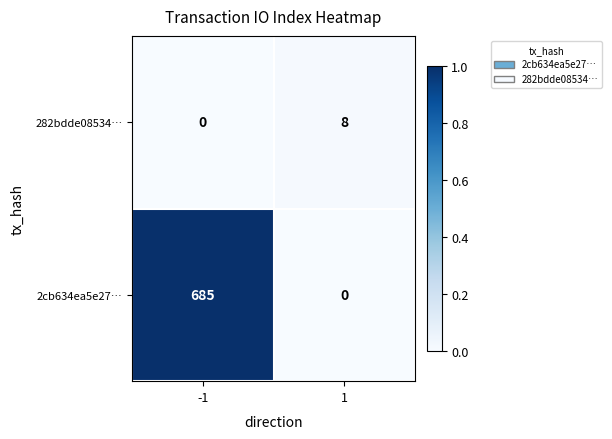

What is the sum of the 2cb634ea5e27… values at -1 and 1?

685